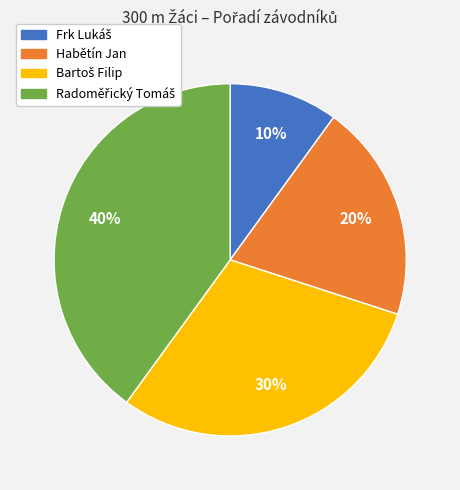

The Habětín Jan slice represents 20% of the pie. True or false?

True